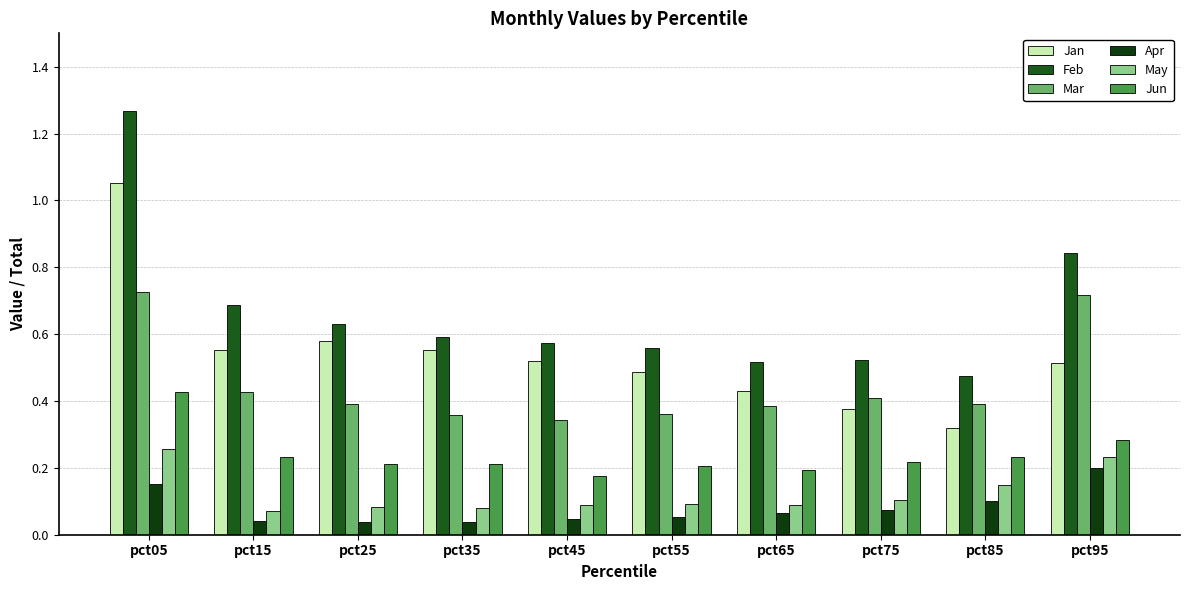

How many data points does each series have?

10